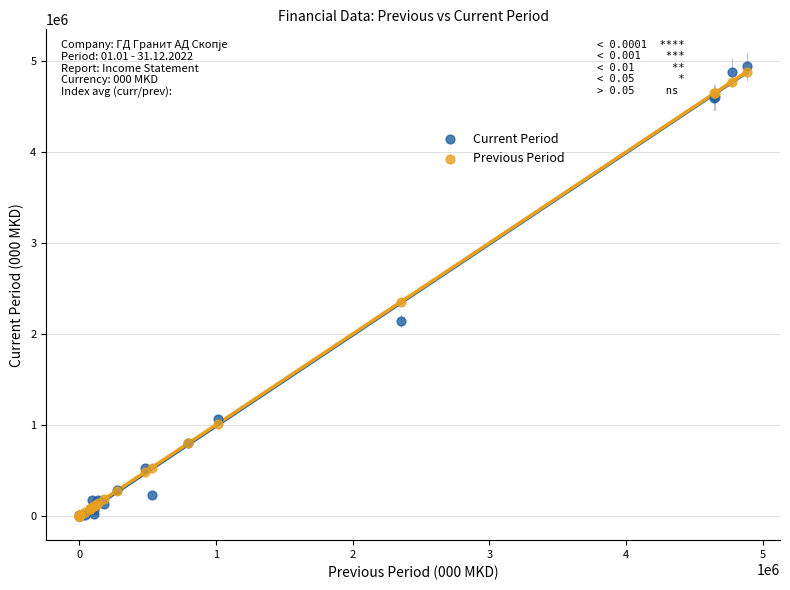

Which series contains the highest Y value?

Current Period